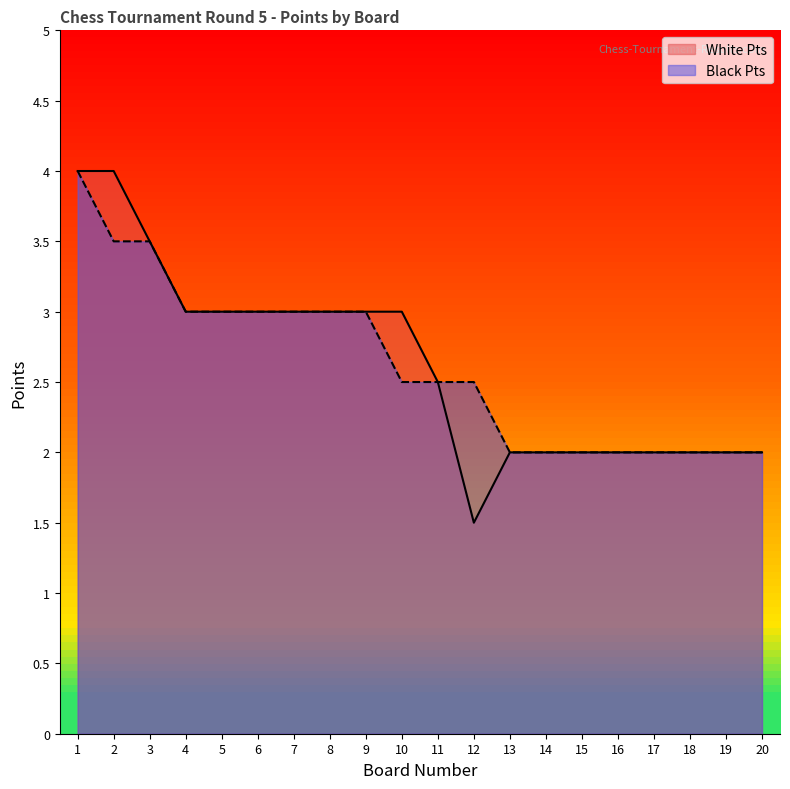

Rank the series by their maximum value, from lowest to highest.

White Pts, Black Pts